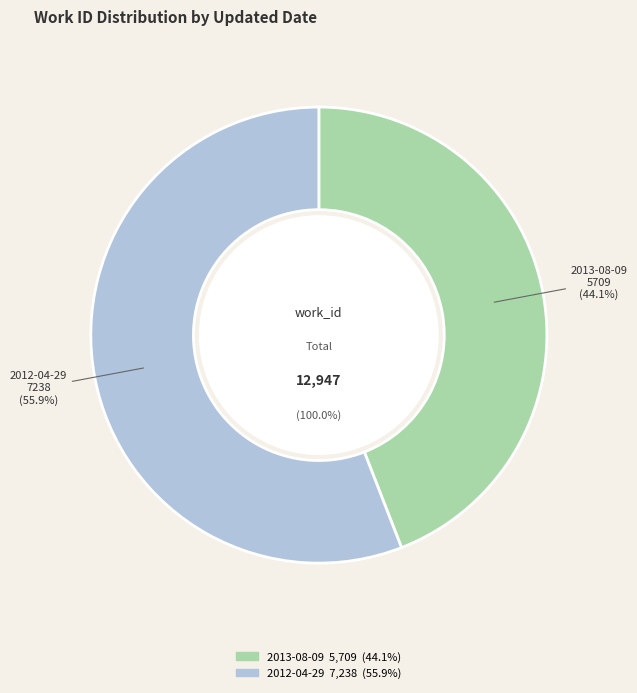

True or false: 2013-08-09 22:51:57 UTC accounts for 44% of the total.

True